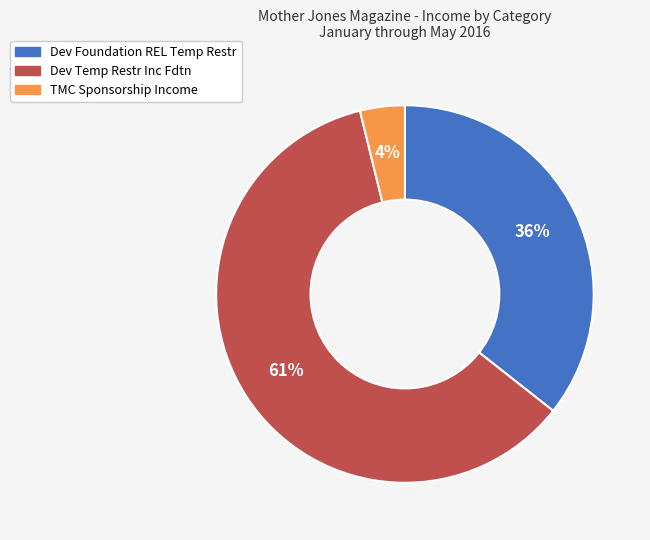

The TMC Sponsorship Income slice represents 15% of the pie. True or false?

False